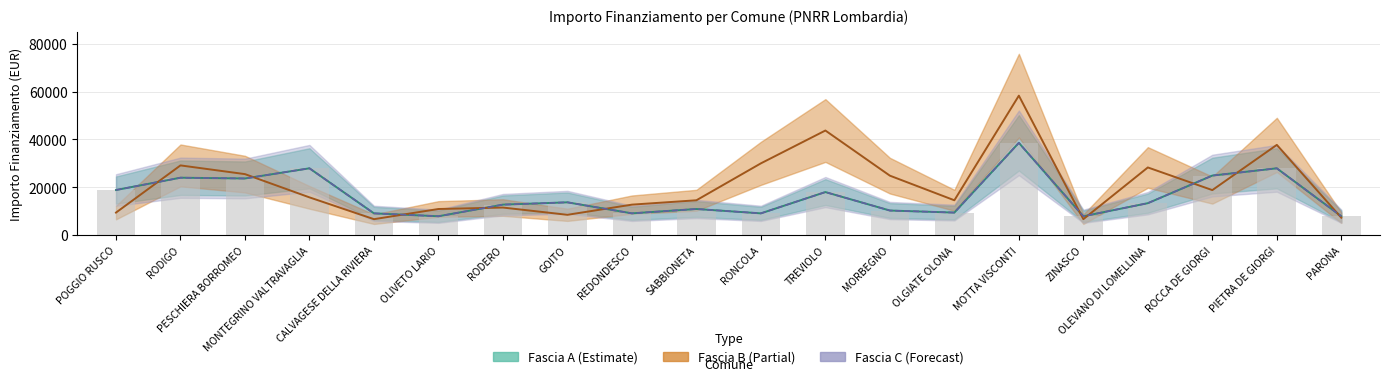

Where is Fascia B nearest to the value 32474?

RONCOLA